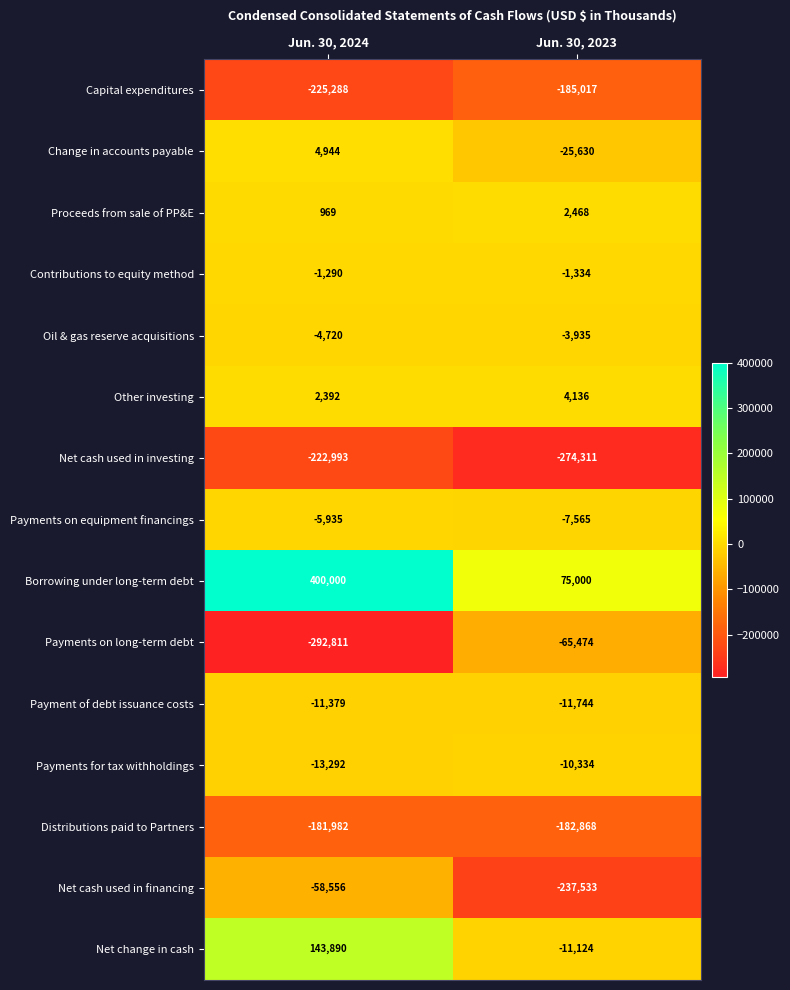

What value does the Net cash used in financing series have at Jun. 30, 2023?

-237533